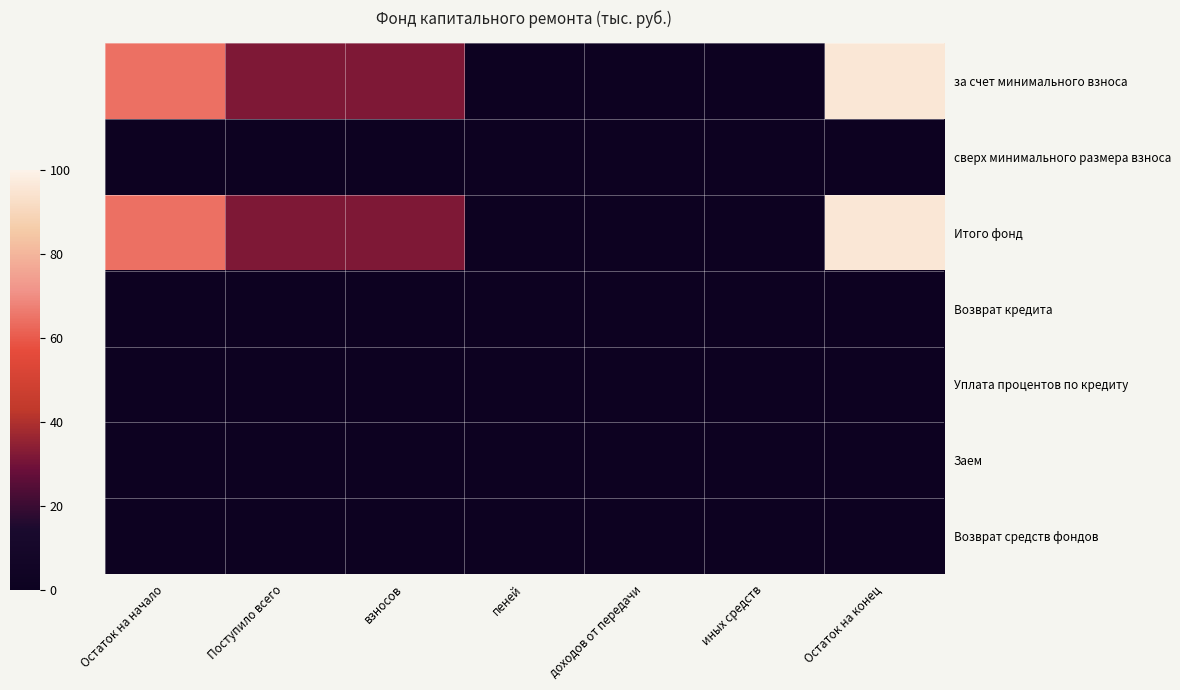

How many distinct data groups are displayed?

7